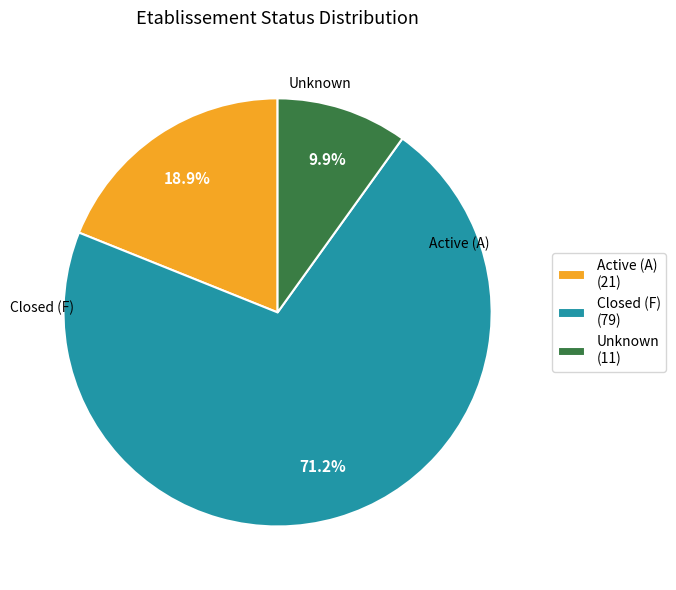

Which category has the smallest portion of the pie?

Unknown (11)